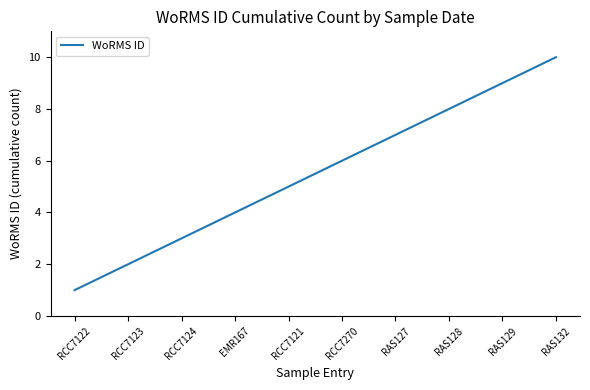

List the labels in order of value, smallest first.

RCC7122, RCC7123, RCC7124, EMR167, RCC7121, RCC7270, RAS127, RAS128, RAS129, RAS132